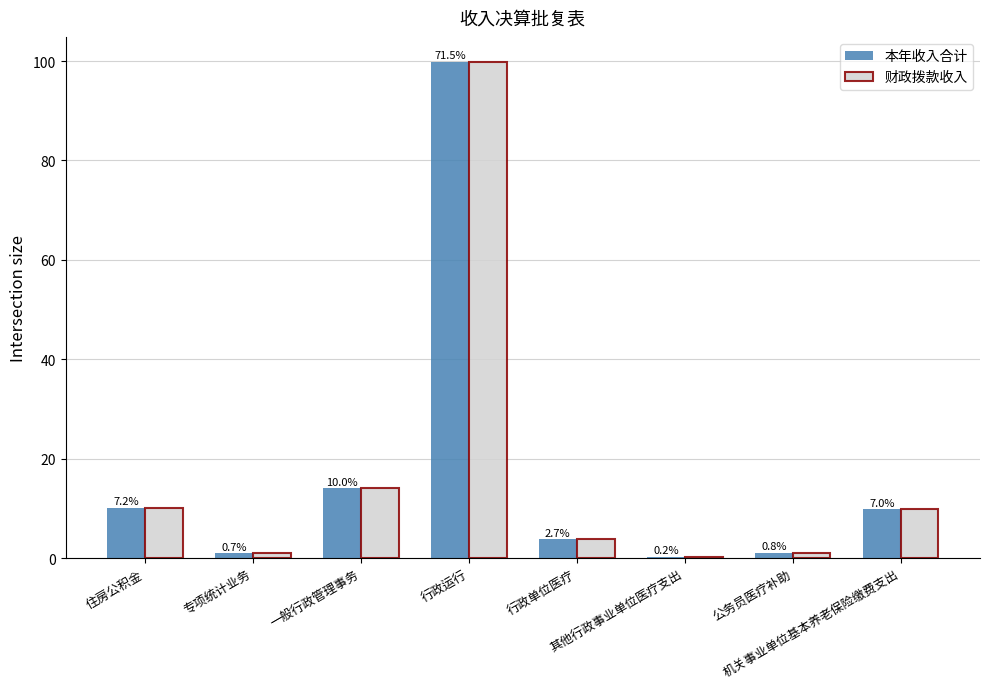

What are all the series names shown in the legend?

本年收入合计, 财政拨款收入